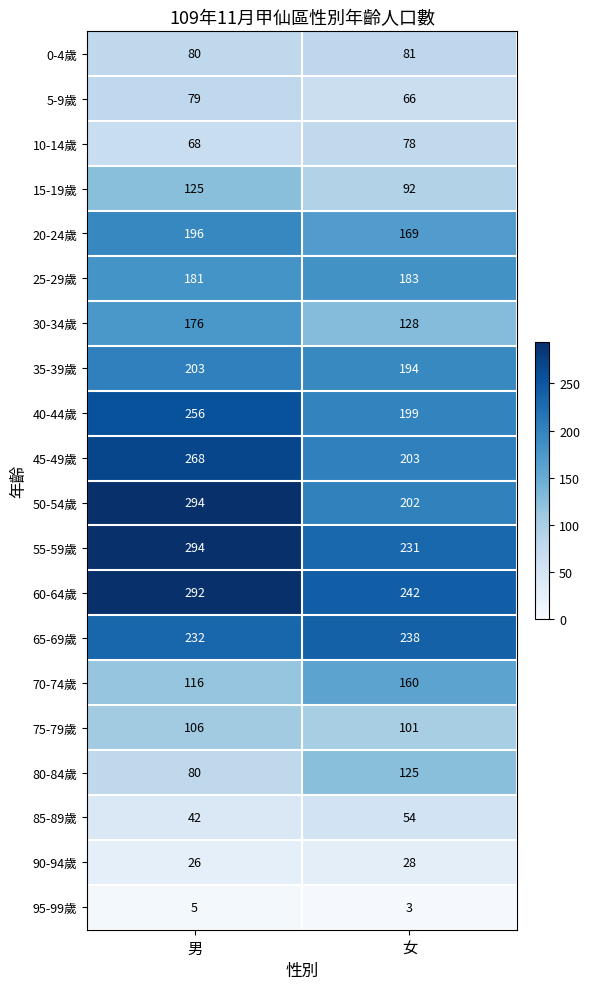

Rank the categories by 35-39歲 value from lowest to highest.

女, 男